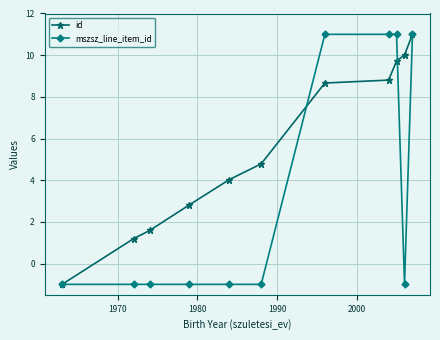

What is the difference between the second highest and second lowest values in the mszsz_line_item_id series?

12.0